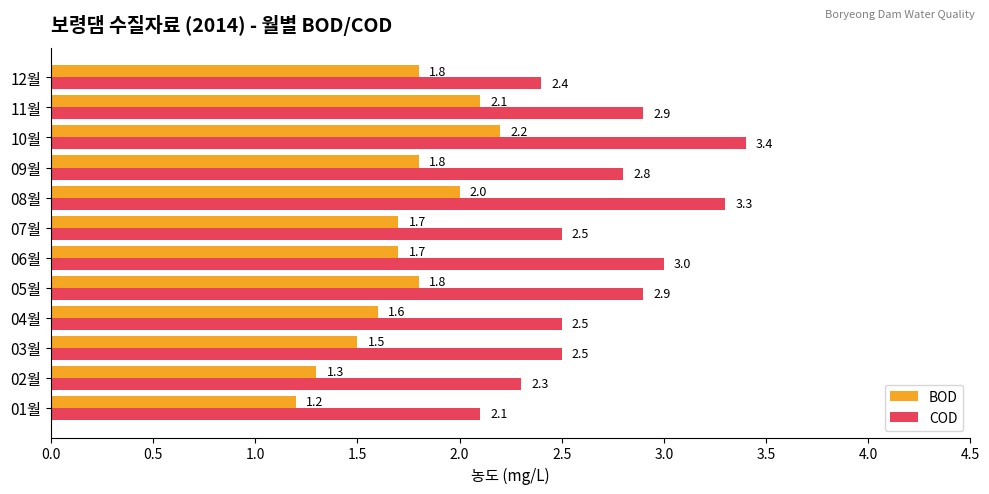

Between 04월 and 08월, which series saw the biggest shift?

COD